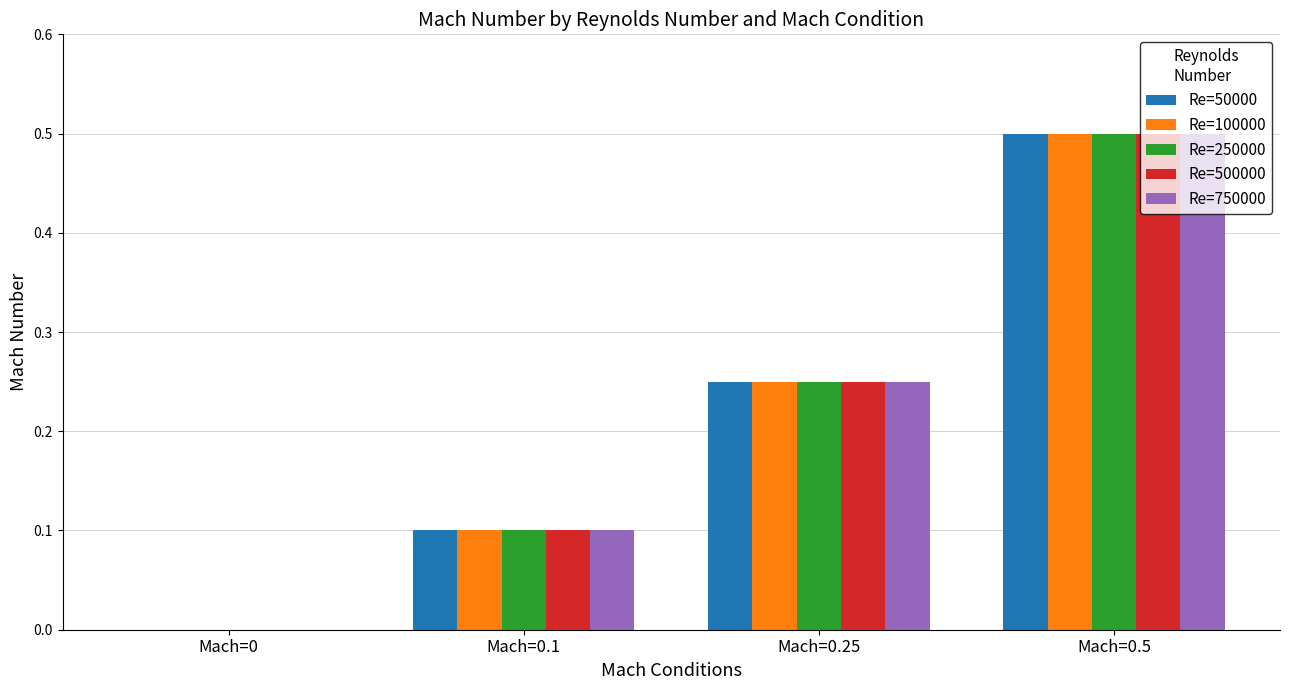

At which category is the sum across all series the highest?

Mach=0.5